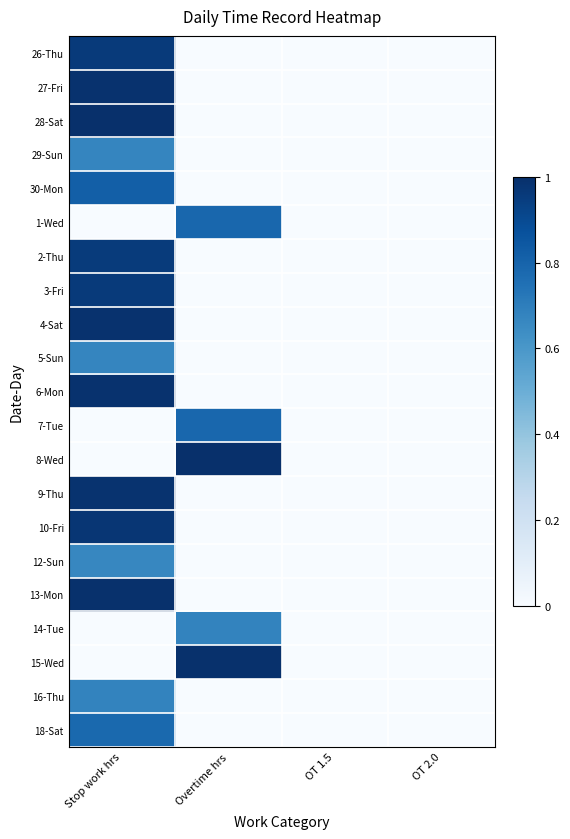

Between OT 1.5 and Overtime hrs, which is larger?

OT 1.5